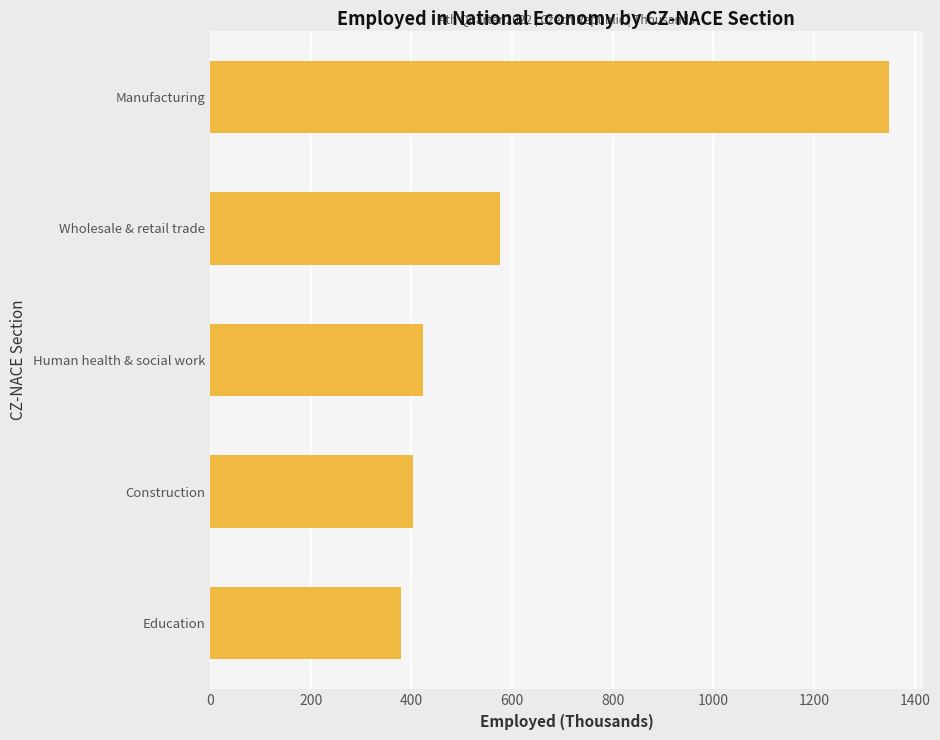

At which label is the value closest to 863?

Wholesale & retail trade